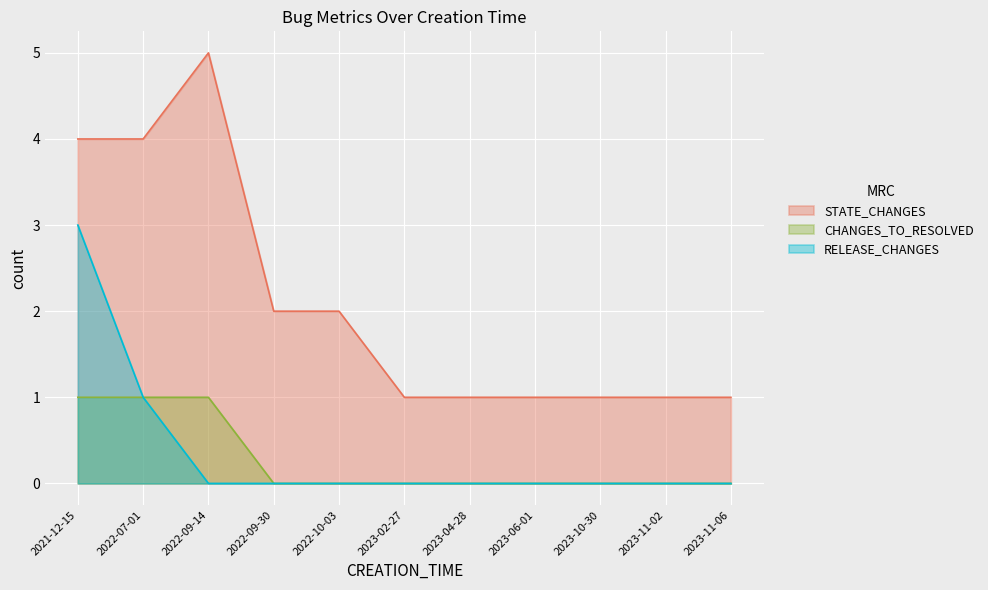

What is the difference between the second highest and minimum values in the RELEASE_CHANGES series?

1